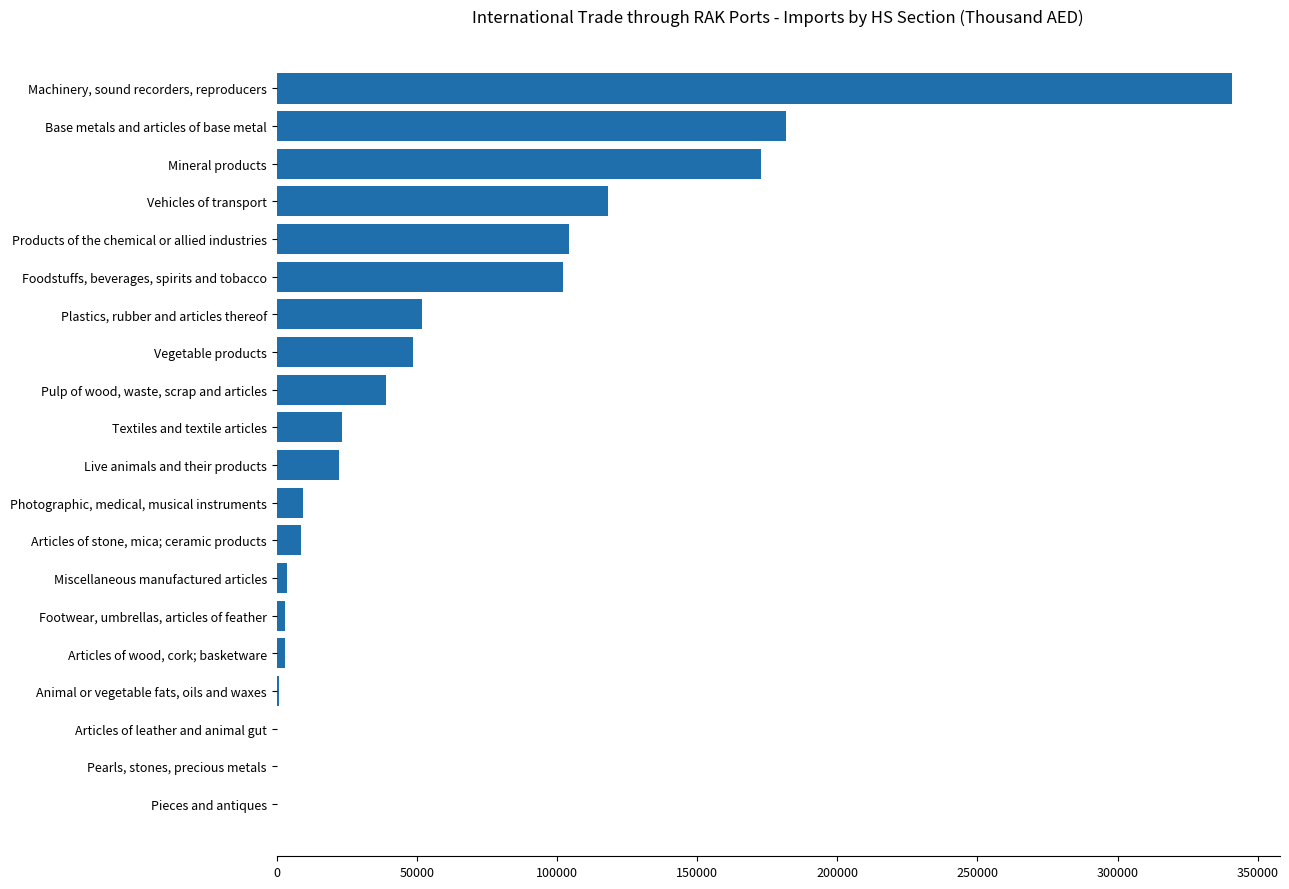

The value at Products of the chemical or allied industries is 104324.8. True or false?

True